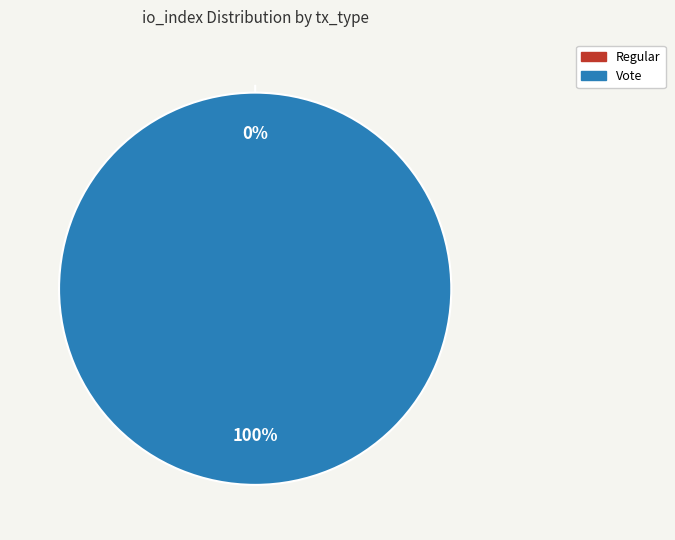

To the nearest percent, what portion does Vote represent?

100%